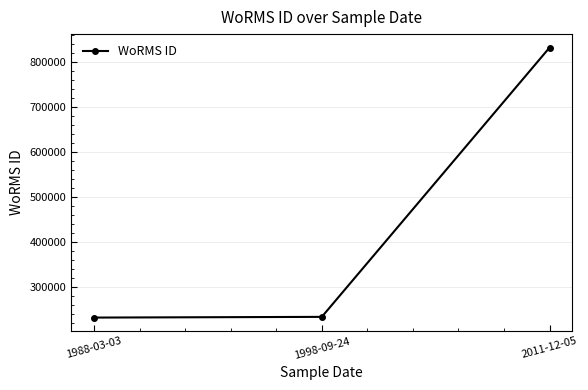

What is the minimum value shown in the chart?

231873